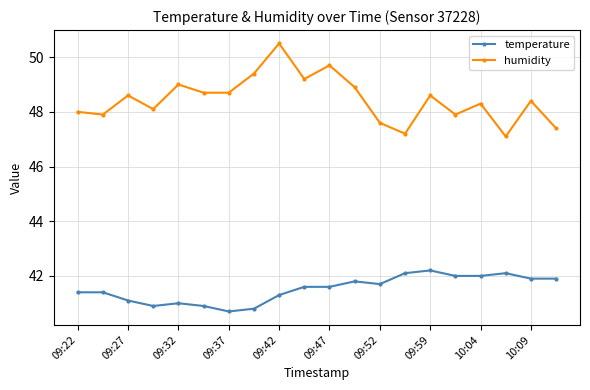

True or false: humidity and temperature intersect in this chart.

False